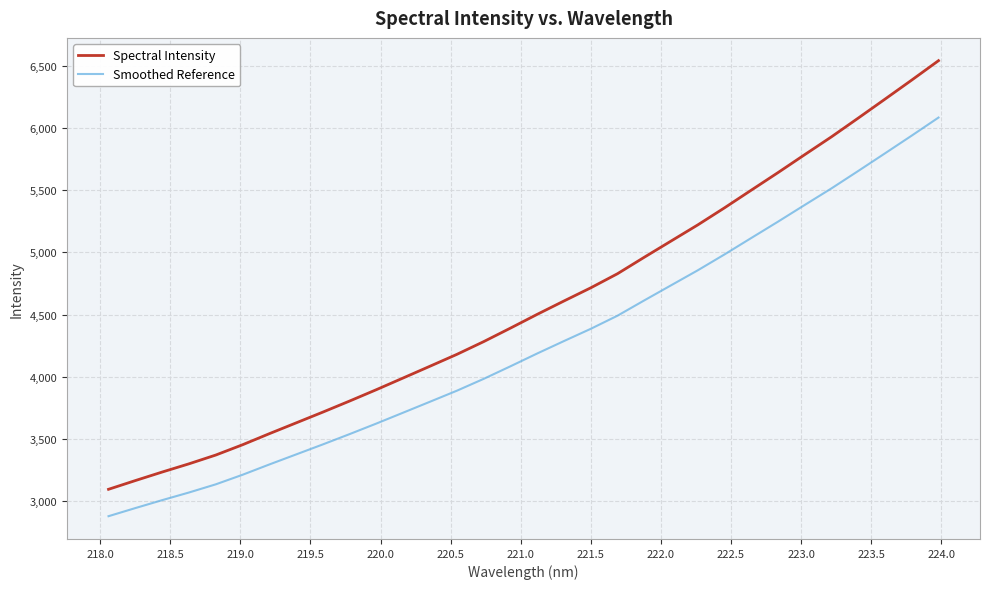

Which series has the largest total across all categories?

Spectral Intensity